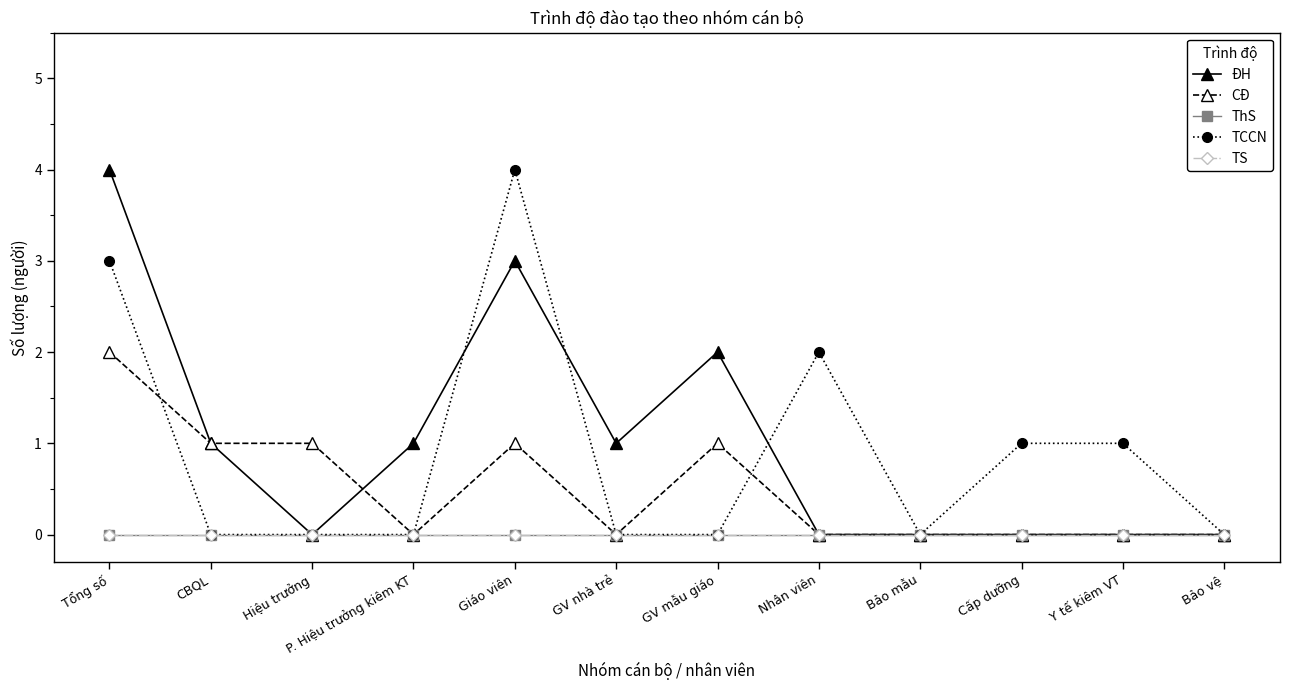

Which series has the widest spread of values?

ĐH